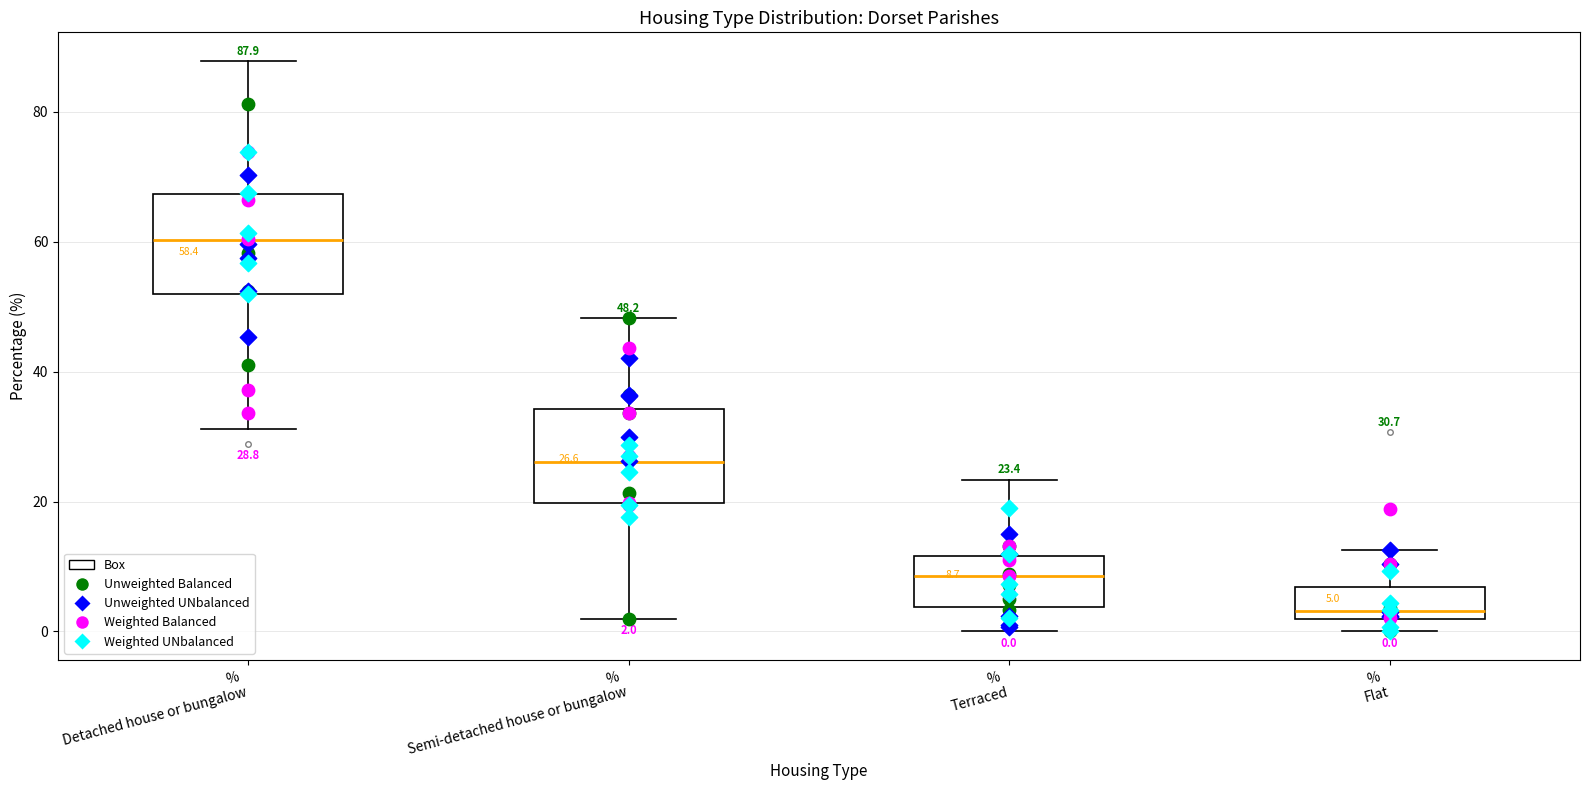

Which box has the lowest median line?

% Flat